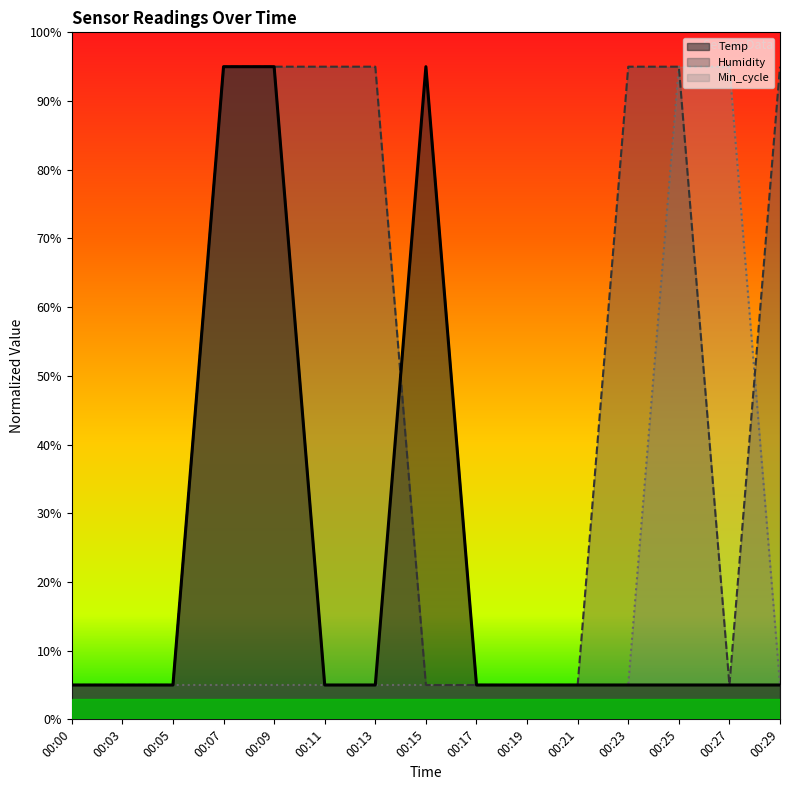

Rank the series at 00:09 from highest to lowest value.

Temp, Humidity, Min_cycle